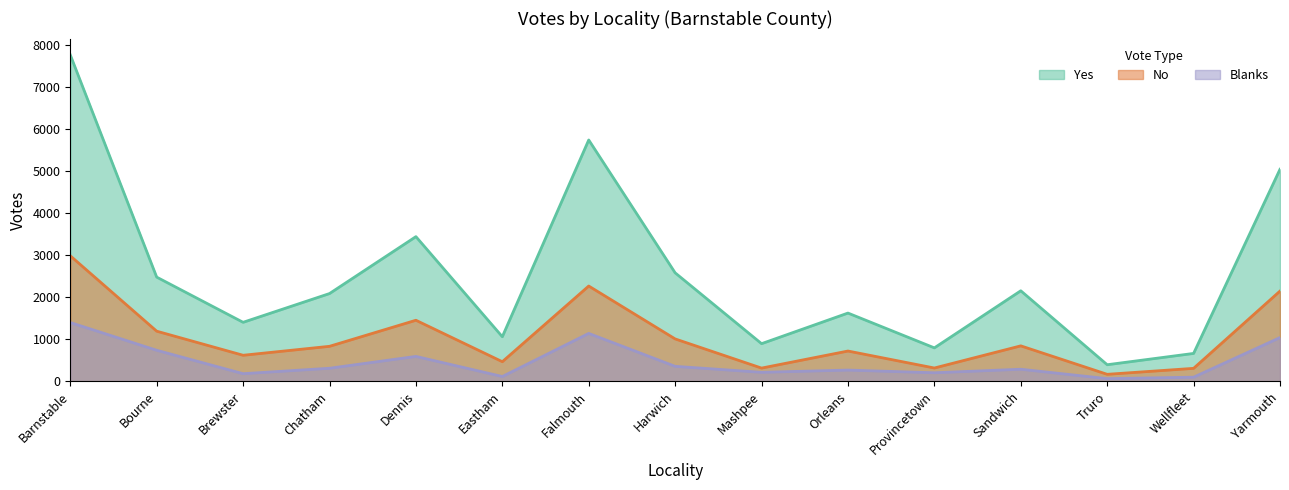

At which label is Yes closest to 4078?

Dennis